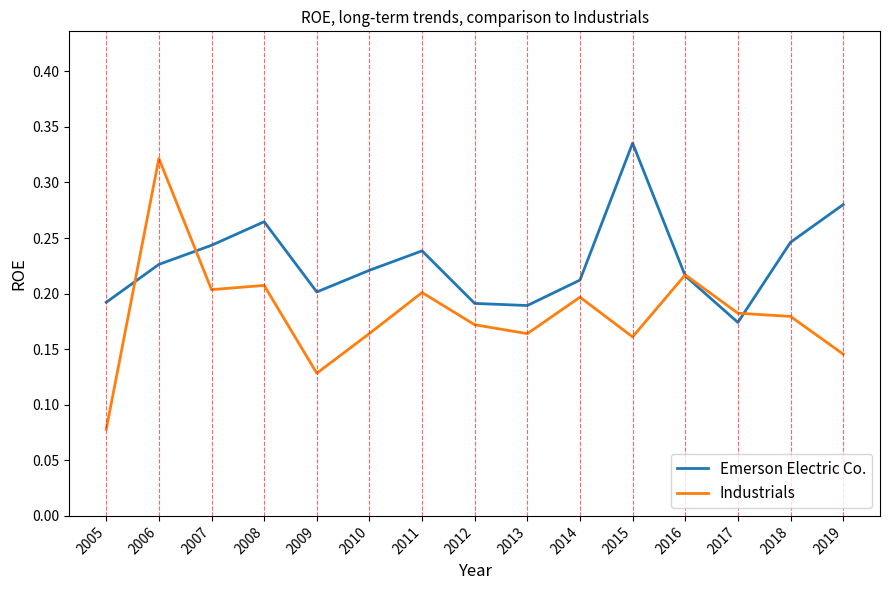

What are all the series names shown in the legend?

Emerson Electric Co., Industrials